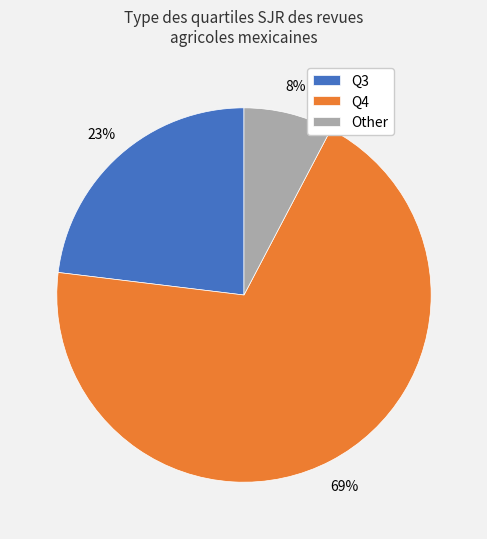

Combined, do Other and Q4 account for over 50%?

Yes